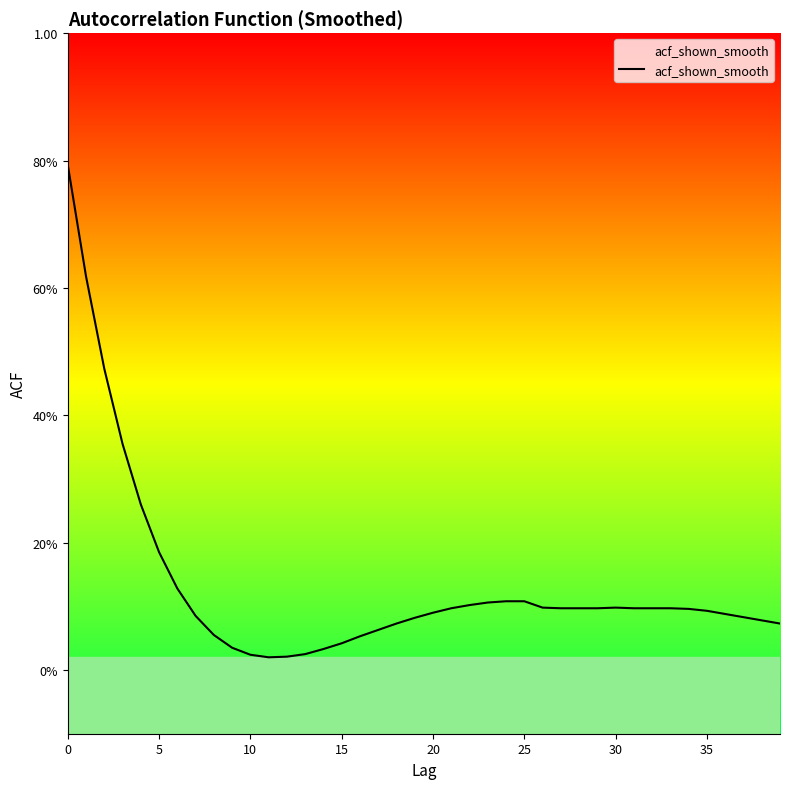

What is the difference between the second highest and minimum values?

0.6